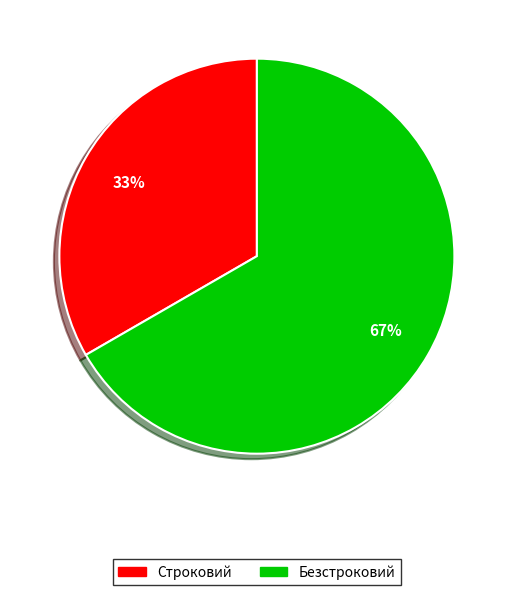

Does any single category account for the majority?

Yes